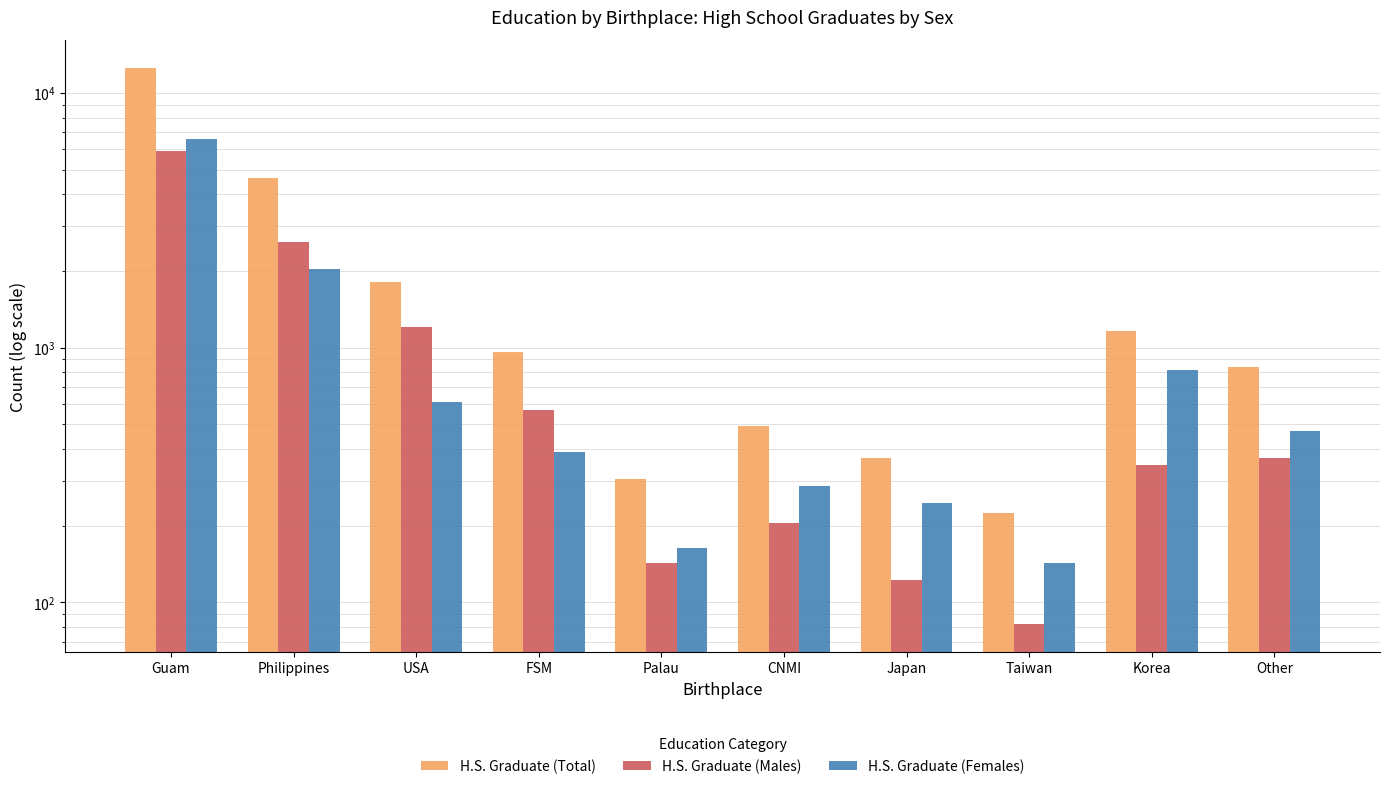

Reading left to right, transcribe all the data shown in this chart.

H.S. Graduate (Total): Guam=12526	Philippines=4631	USA=1816	FSM=959	Palau=306	CNMI=490	Japan=367	Taiwan=224	Korea=1163	Other=836
H.S. Graduate (Males): Guam=5936	Philippines=2591	USA=1204	FSM=571	Palau=143	CNMI=204	Japan=122	Taiwan=82	Korea=347	Other=367
H.S. Graduate (Females): Guam=6589	Philippines=2040	USA=612	FSM=388	Palau=163	CNMI=286	Japan=245	Taiwan=143	Korea=816	Other=469